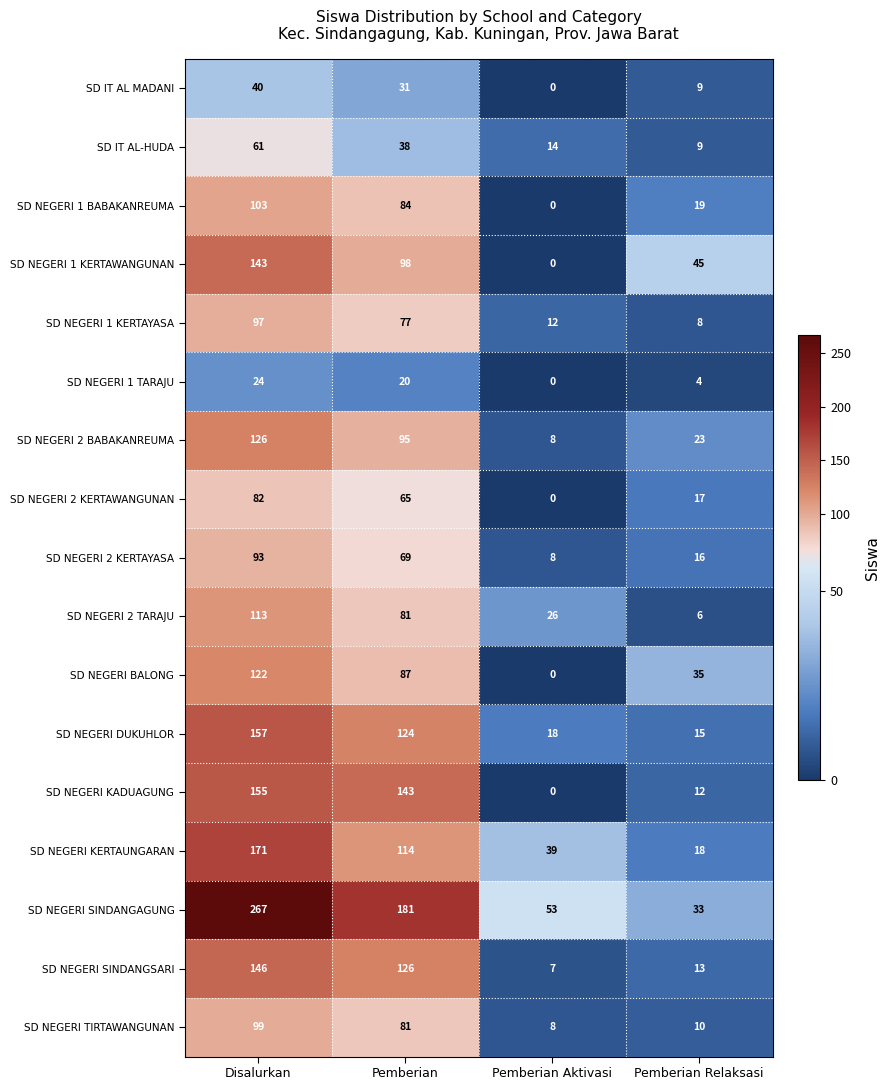

How many SD NEGERI 1 TARAJU values are between 4 and 24?

3